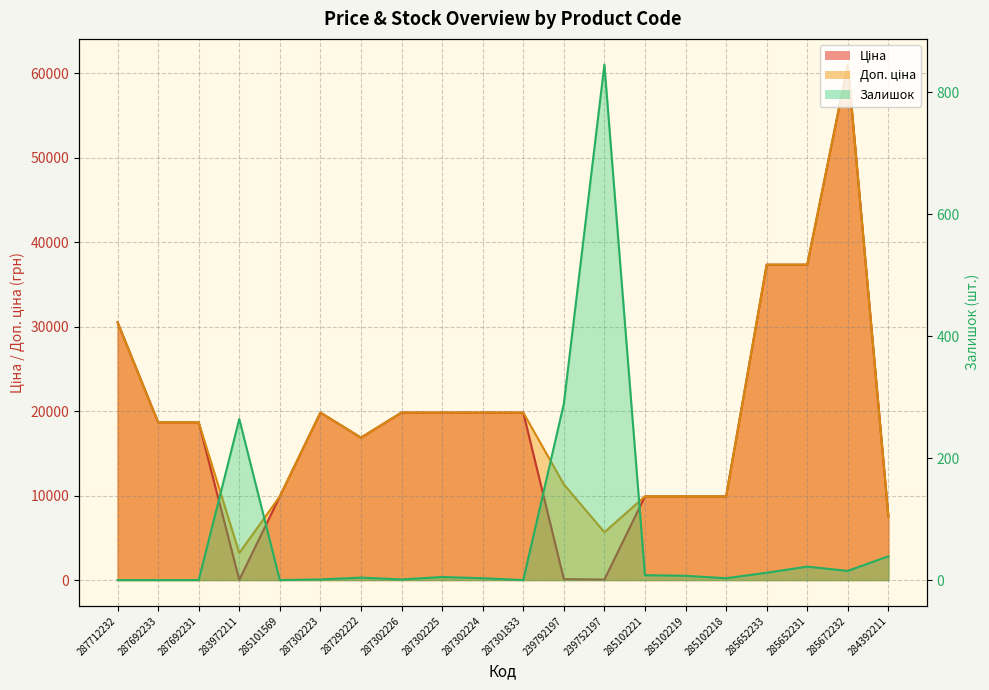

Reading right to left, list all the values displayed in this chart.

Ціна: 284392211=7545.9	285672232=61024.7	285652231=37343.0	285652233=37343.0	285102218=9908.5	285102219=9908.5	285102221=9908.5	239752197=56.7	239792197=113.3	287301833=19831.1	287302224=19831.1	287302225=19831.1	287302226=19831.1	287292222=16863.2	287302223=19831.1	285101569=9908.5	283972211=32.0	287692231=18671.5	287692233=18671.5	287712232=30512.3
Доп. ціна: 284392211=7545.9	285672232=61024.7	285652231=37343.0	285652233=37343.0	285102218=9908.5	285102219=9908.5	285102221=9908.5	239752197=5667.0	239792197=11334.0	287301833=19831.1	287302224=19831.1	287302225=19831.1	287302226=19831.1	287292222=16863.2	287302223=19831.1	285101569=9908.5	283972211=3205.0	287692231=18671.5	287692233=18671.5	287712232=30512.3
Залишок: 284392211=39.0	285672232=15.0	285652231=22.0	285652233=12.0	285102218=3.0	285102219=7.0	285102221=8.0	239752197=845.0	239792197=289.0	287301833=0.0	287302224=3.0	287302225=5.0	287302226=1.0	287292222=4.0	287302223=1.0	285101569=0.0	283972211=264.0	287692231=0.0	287692233=0.0	287712232=0.0